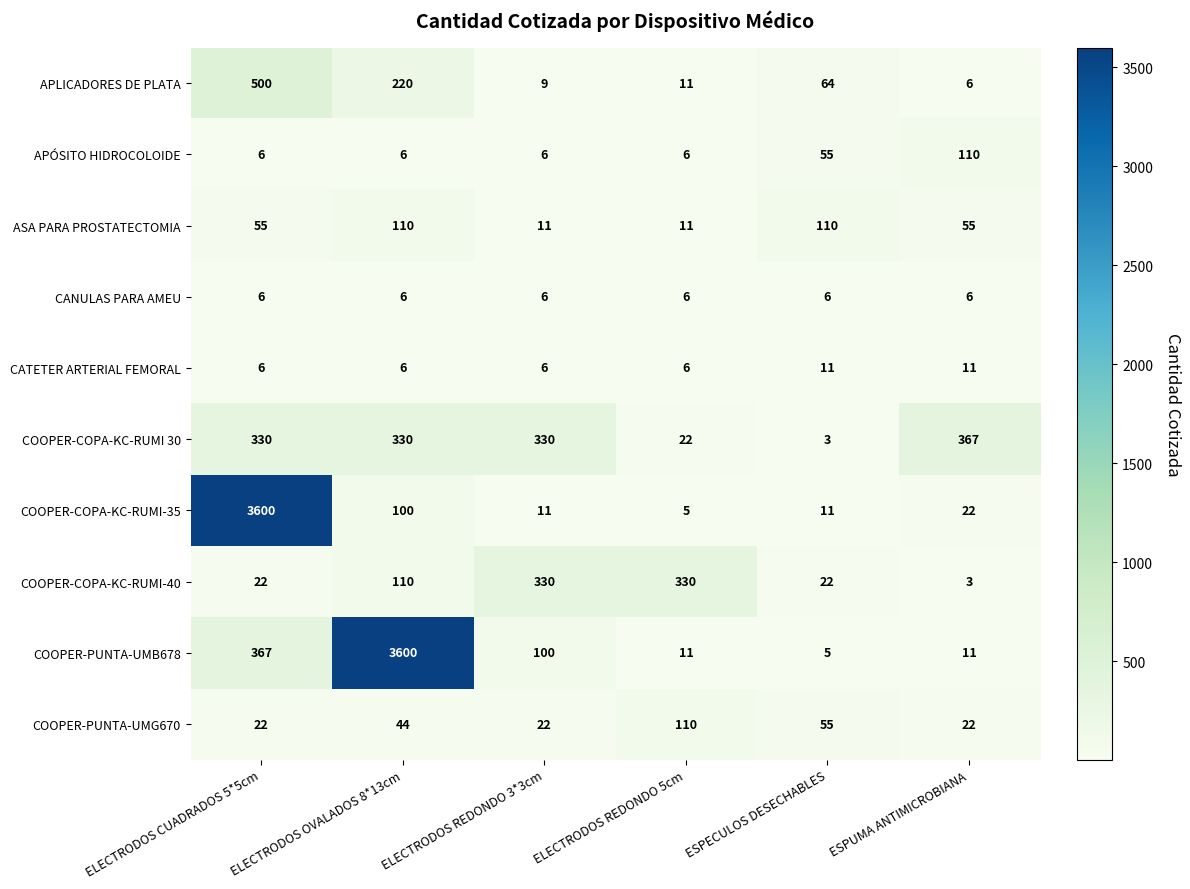

What is the total value across all series at ELECTRODOS OVALADOS 8*13cm?

4532